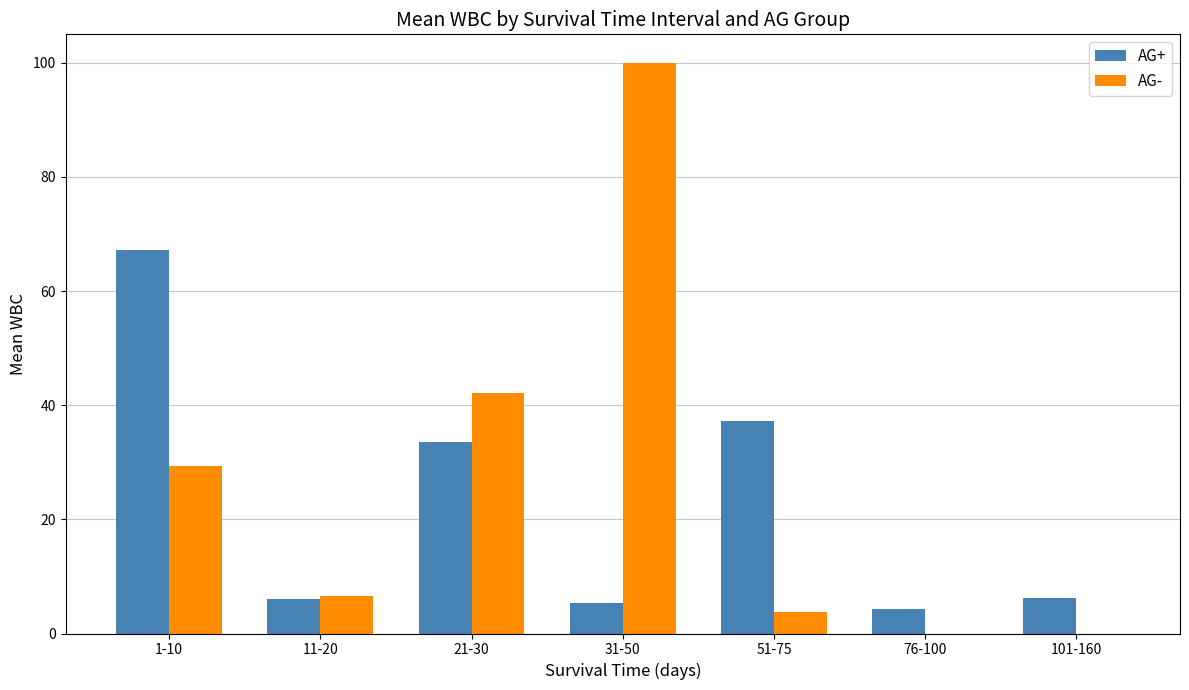

At which label does AG- reach its peak?

31-50